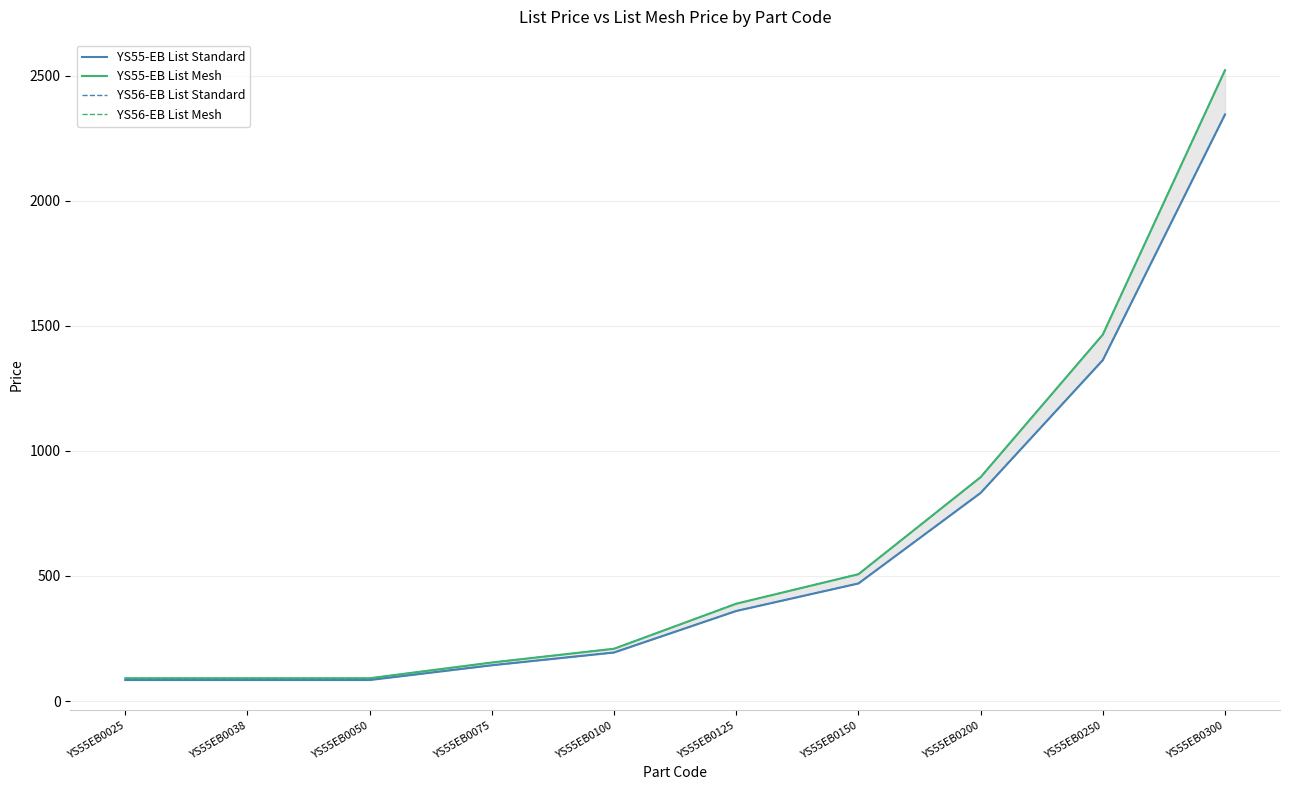

The value of YS55-EB List Standard at YS55EB0125 is 225. True or false?

False